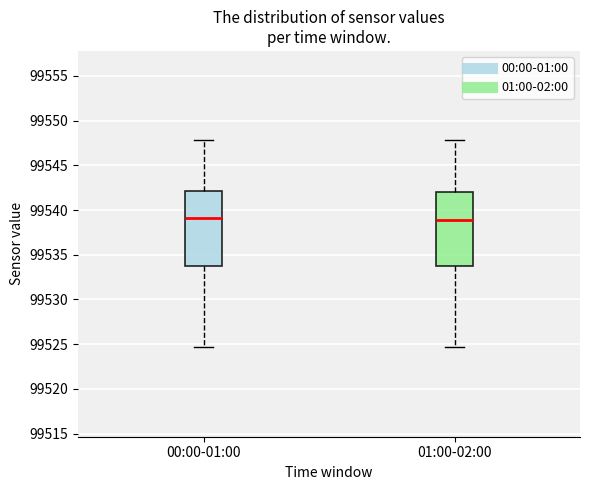

Where does the median line of the box for 00:00-01:00 sit on the y-axis? The values are not printed on the chart, so give them approximately, as read against the axis.

99539.0